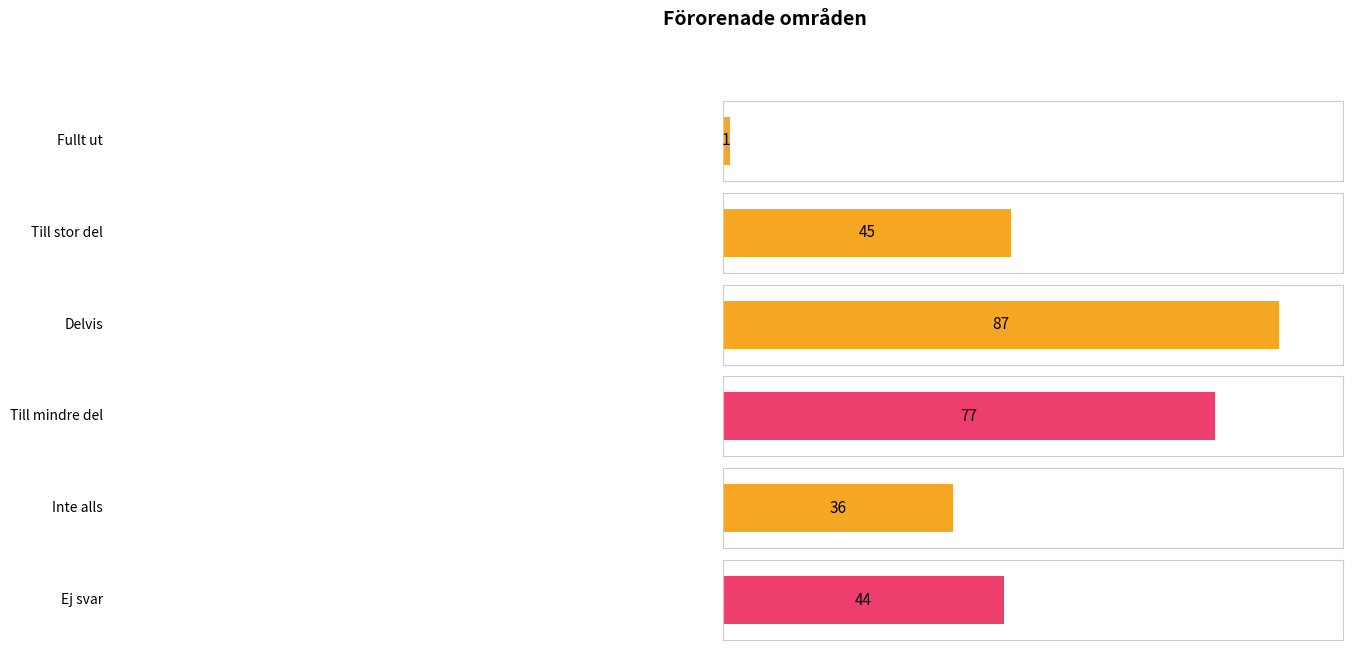

The value at Ej svar is 62. True or false?

False